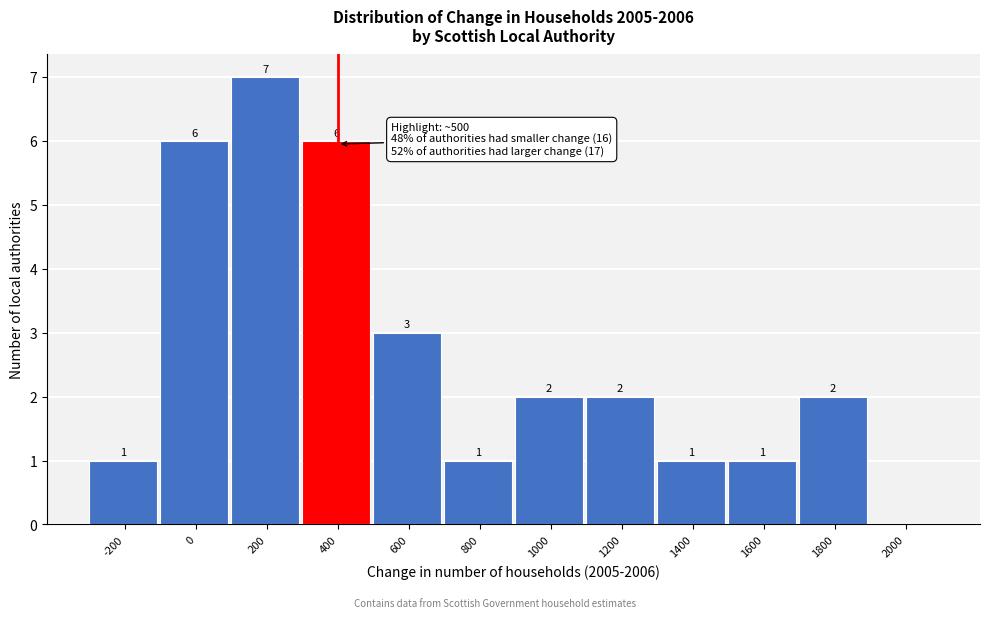

Reading left to right, what are all the values shown in this chart?

-200=1	0=6	200=7	400=6	600=3	800=1	1000=2	1200=2	1400=1	1600=1	1800=2	2000=0